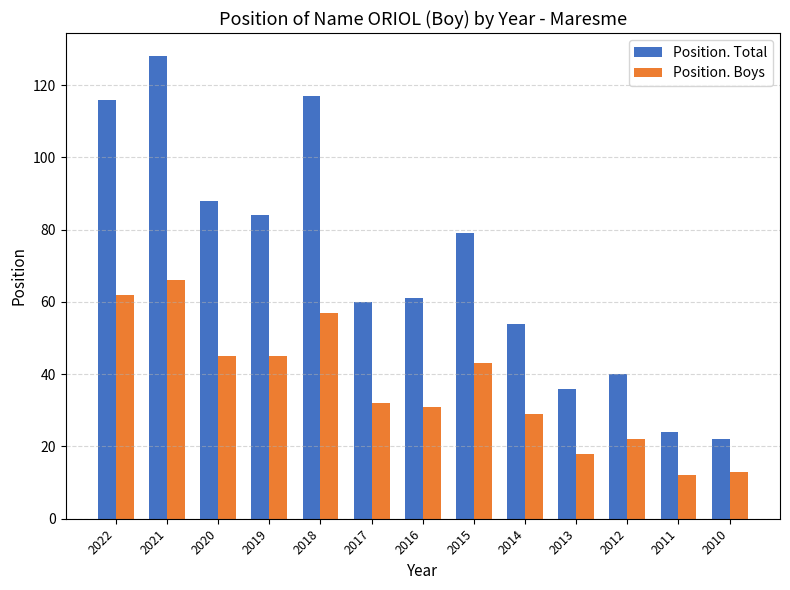

Between 2021 and 2014, which series saw the biggest shift?

Position. Total